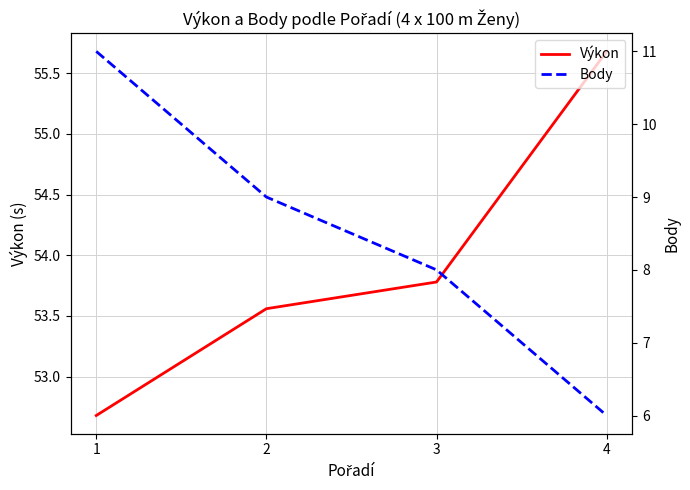

How many data points in Výkon are above 53?

3